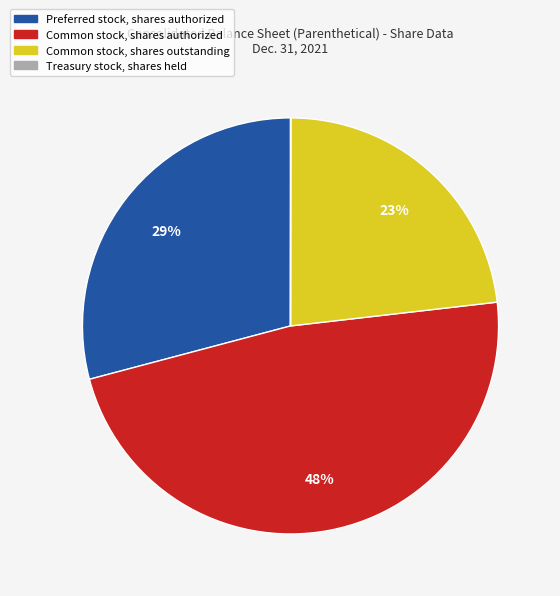

What is the ratio of the value at Preferred stock, shares authorized to the value at Common stock, shares outstanding?

1.3